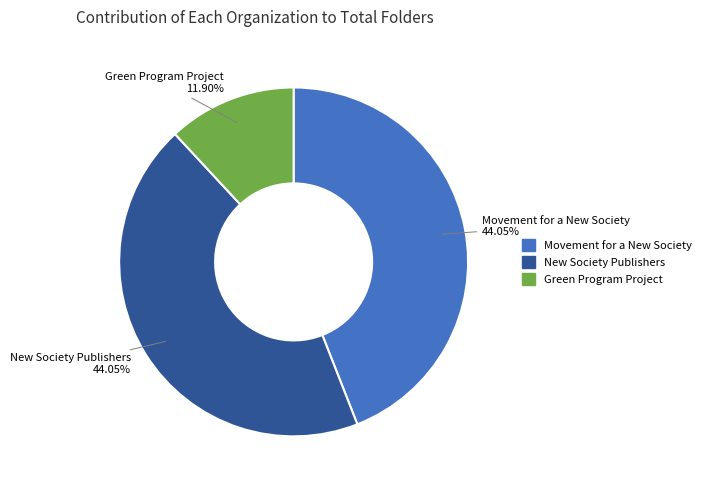

Count the number of slices in the pie.

3